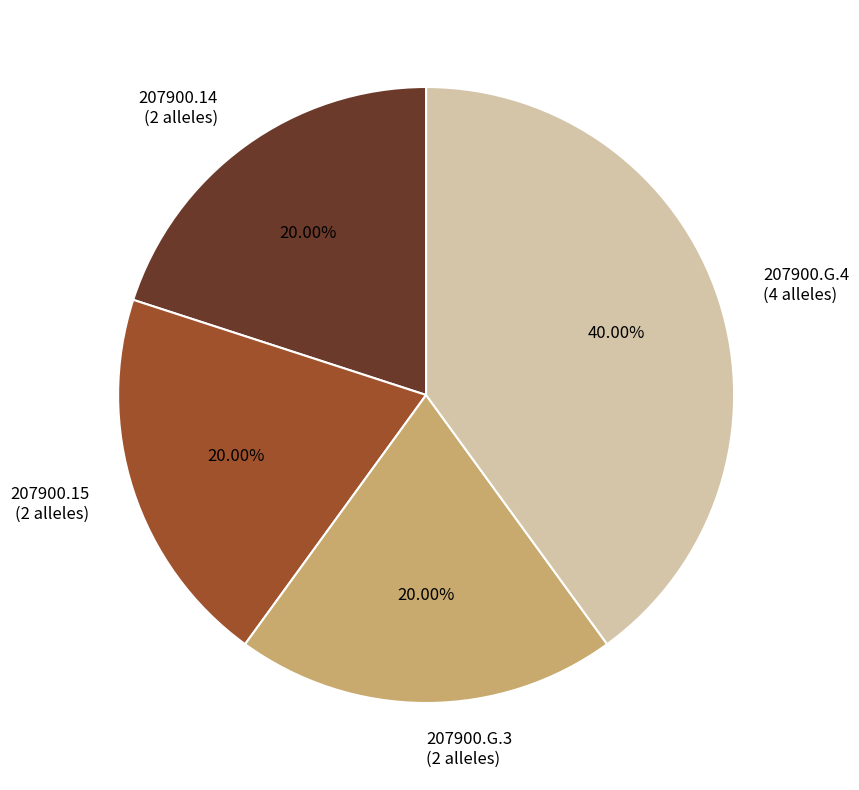

Which has a higher value, 207900.14 (2 alleles) or 207900.G.4 (4 alleles)?

207900.G.4 (4 alleles)